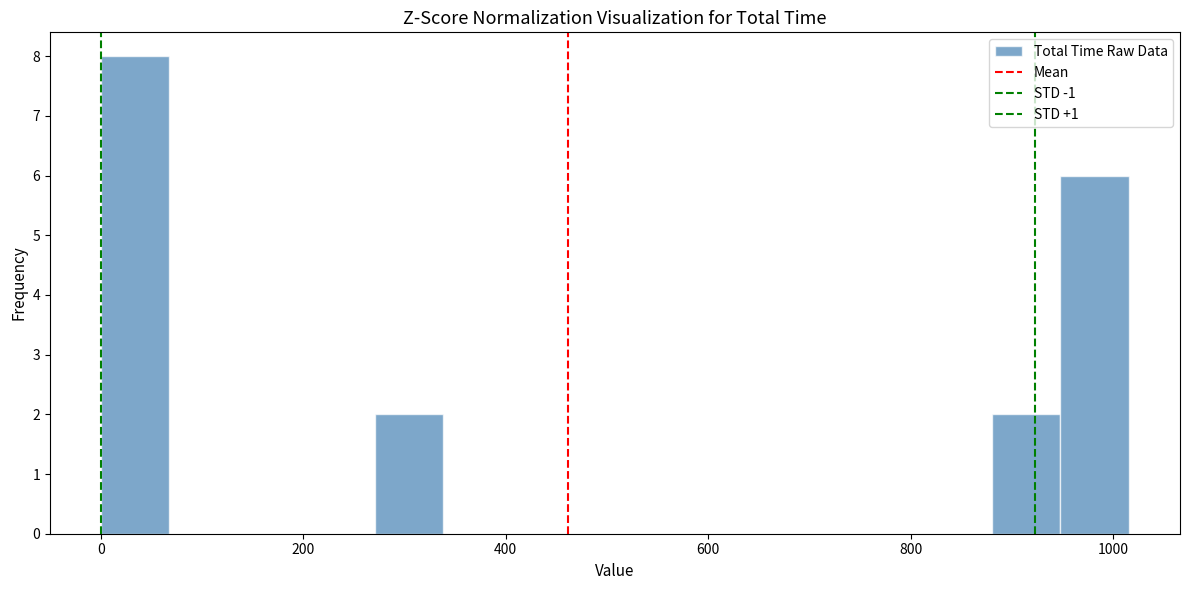

Read against the x-axis, roughly where is the centre of the tallest bar?

40